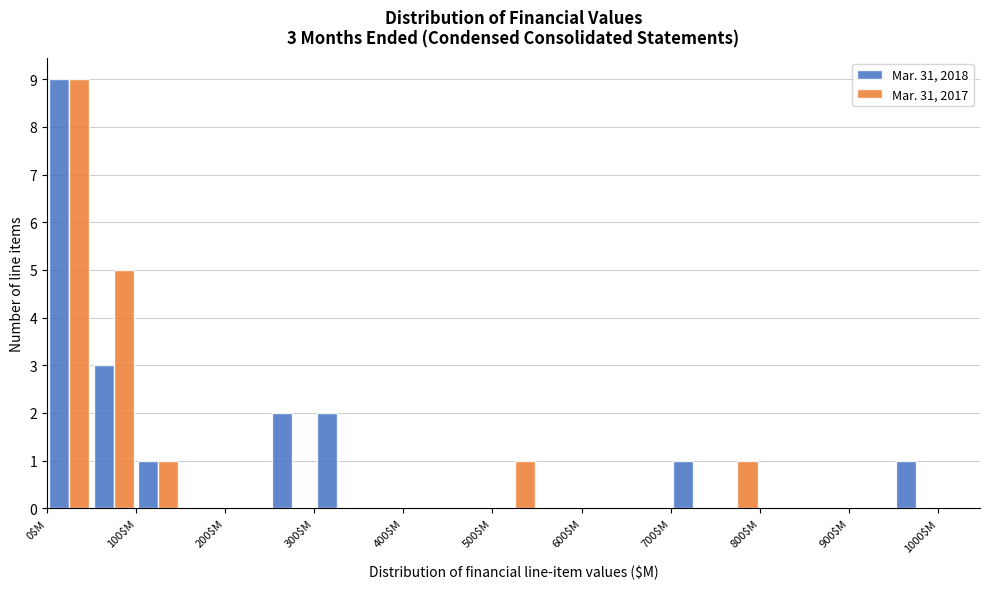

In the Mar. 31, 2017 series, which range on the x-axis has the tallest bar?

0 to 50